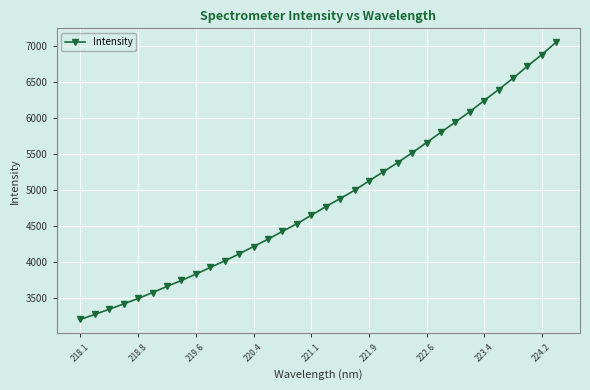

What is the difference between the maximum and minimum values?

3850.0